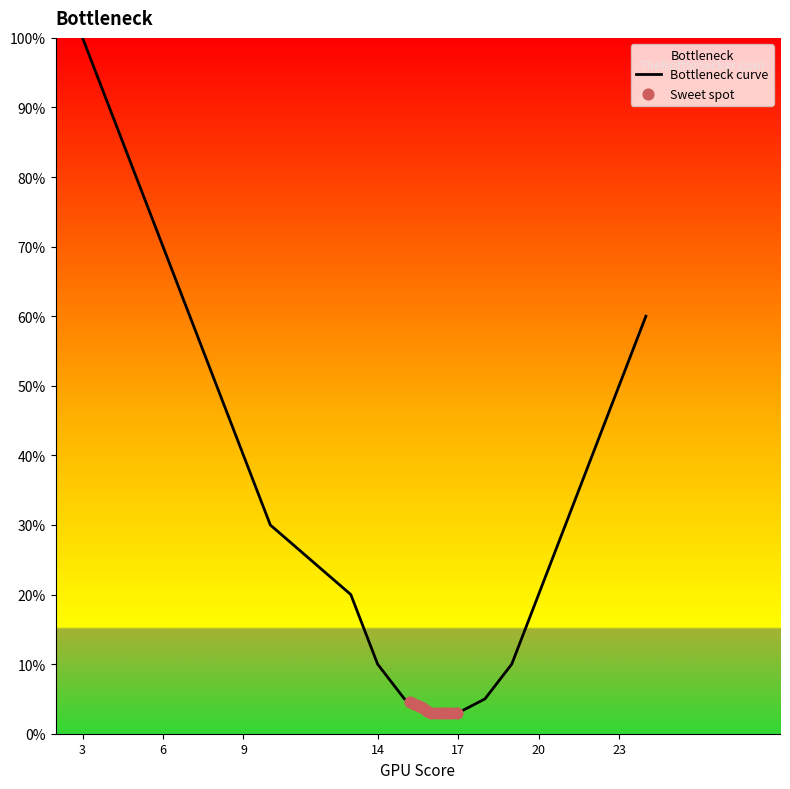

Between 9 and 7, which is larger?

7